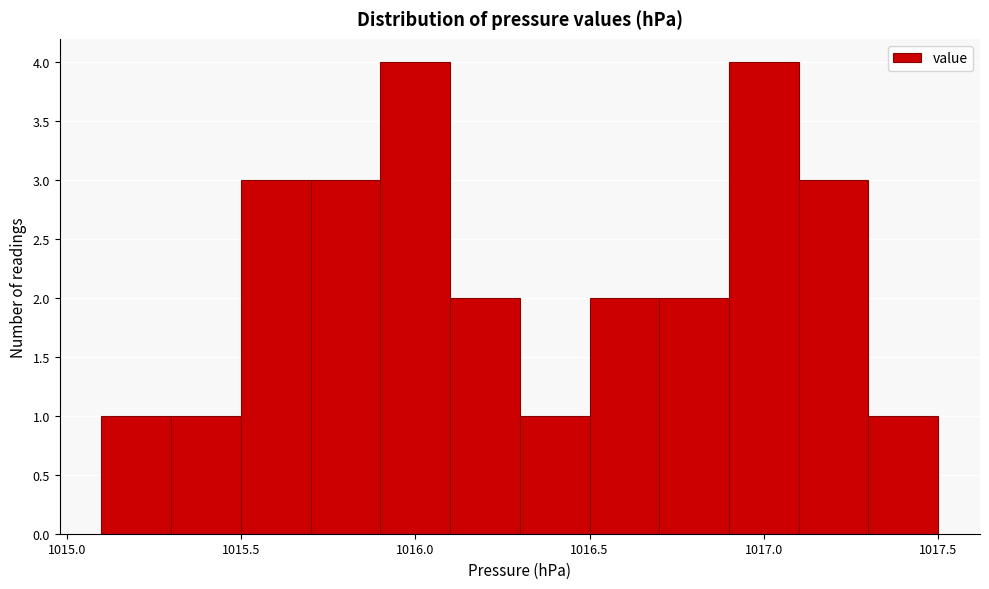

What is the height of the bar covering 1017.1 to 1017.3 on the x-axis? The values are not printed on the chart, so give them approximately, as read against the axis.

3